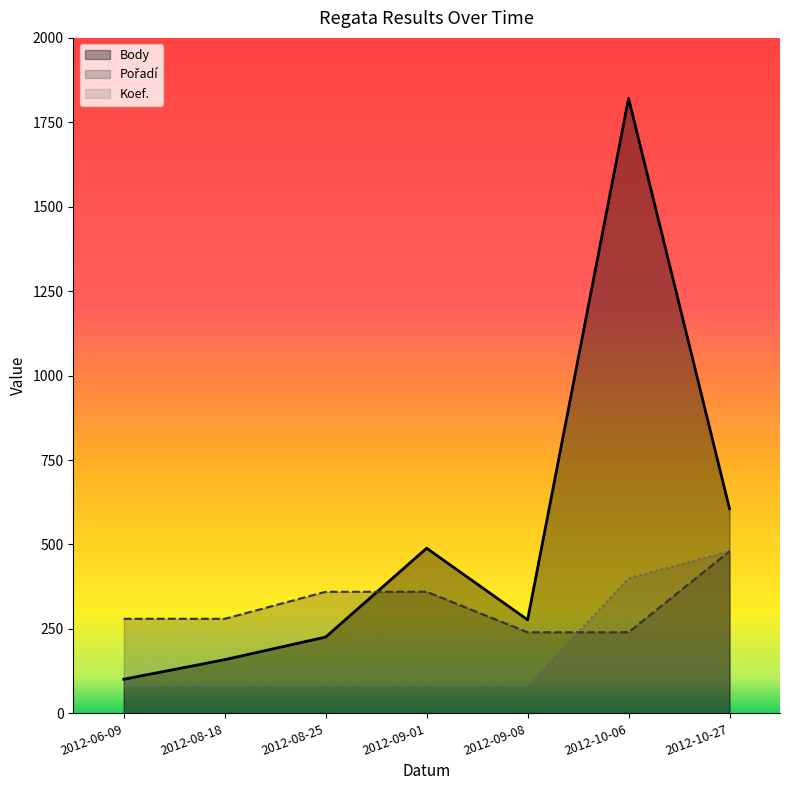

Does the chart have visible grid lines?

No